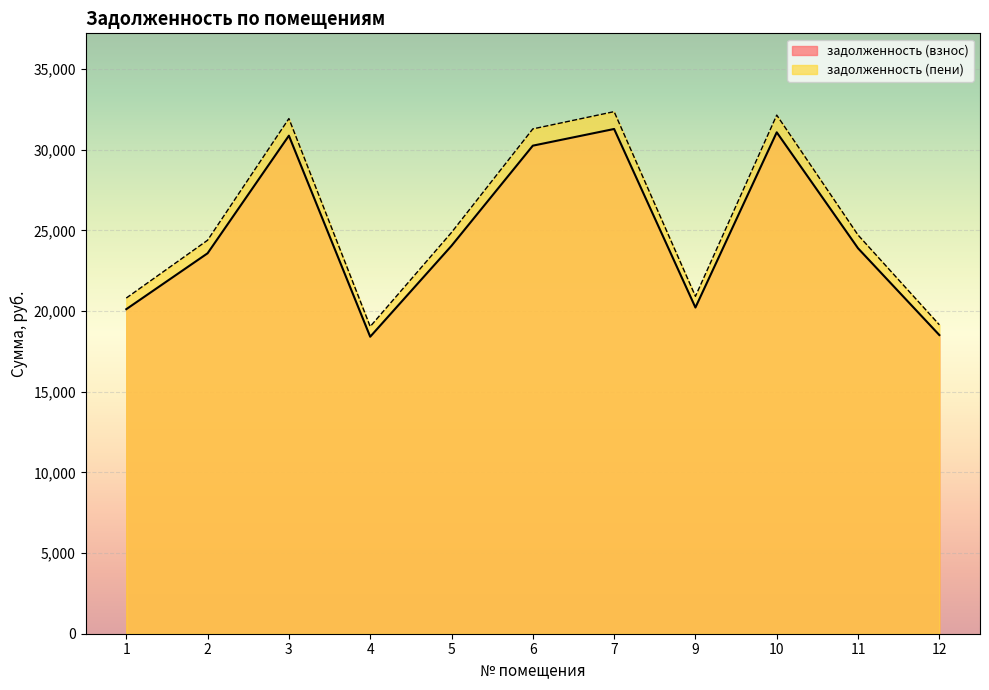

The задолженность (пени) series shows 31288.2 at 6. True or false?

True